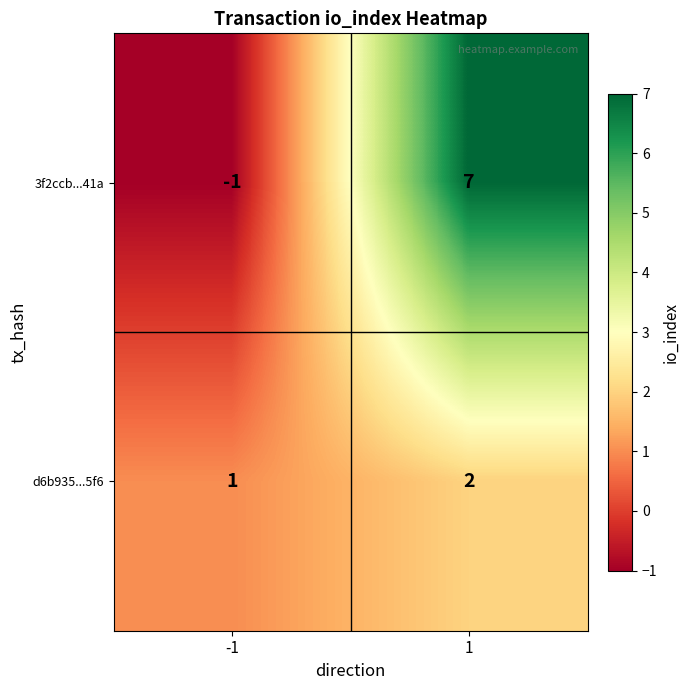

The 3f2ccb...41a series shows -1 at -1. True or false?

True